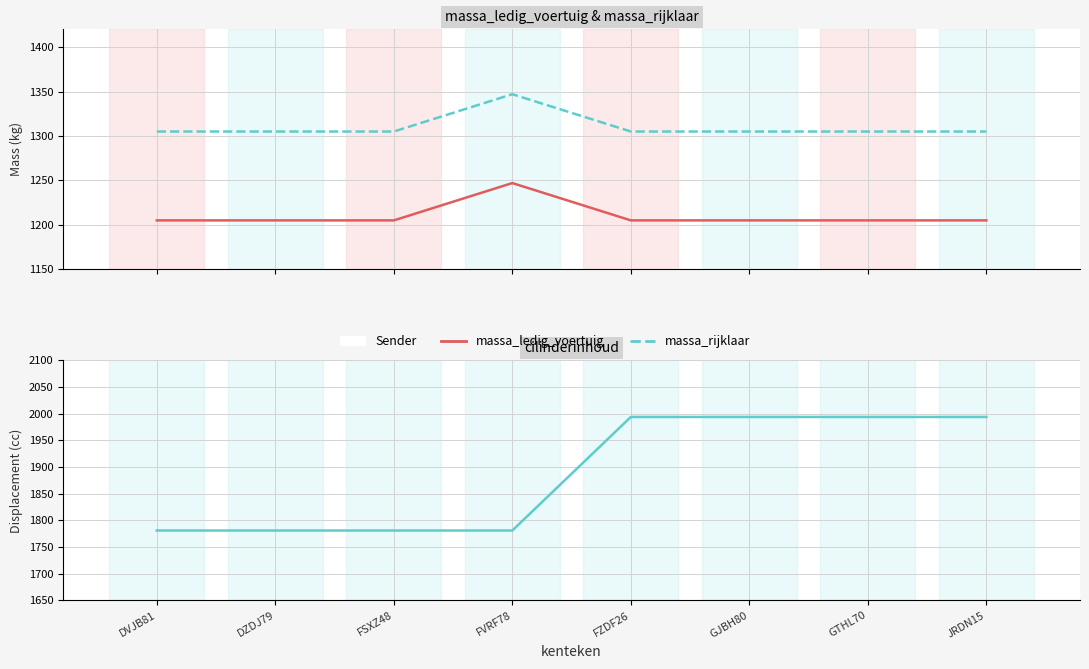

The massa_ledig_voertuig series shows 1205 at JRDN15. True or false?

True